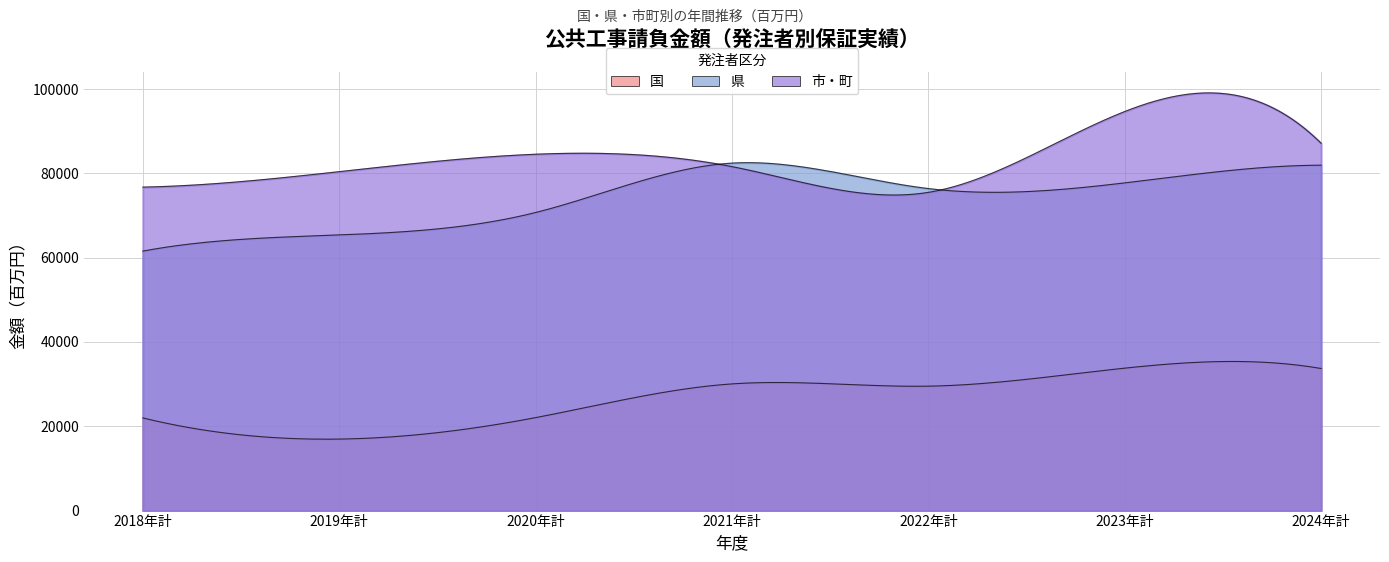

List the series in order of their peak value, highest first.

市・町, 県, 国